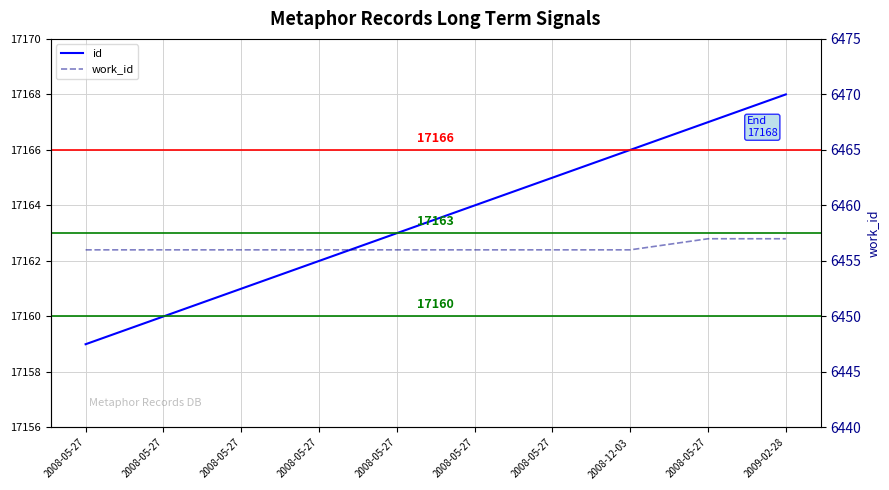

Reading right to left, transcribe all the data shown in this chart.

id: 17168	17167	17166	17165	17164	17163	17162	17161	17160	17159
work_id: 6457	6457	6456	6456	6456	6456	6456	6456	6456	6456